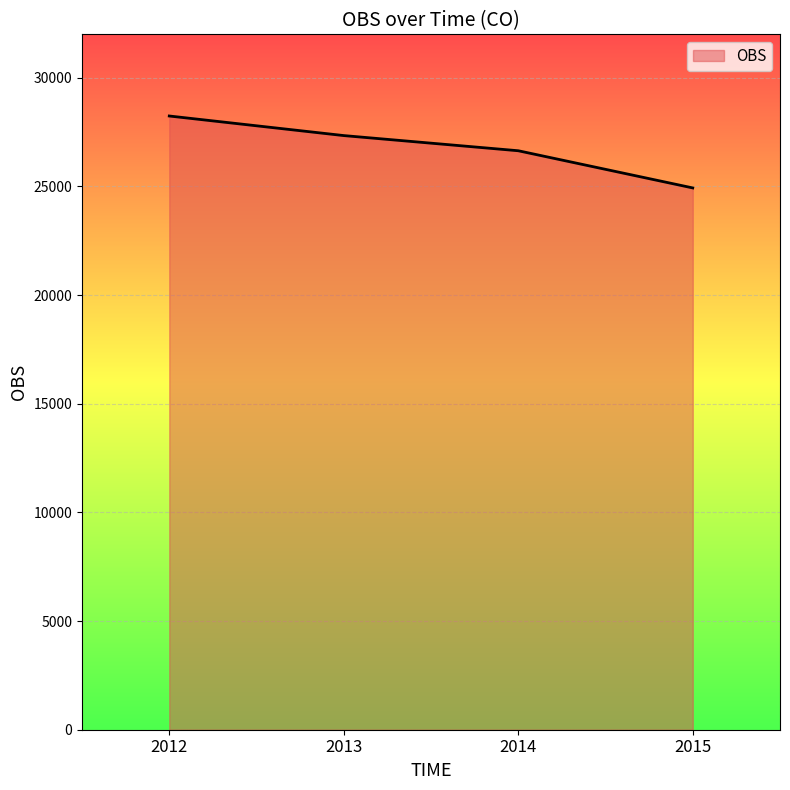

The chart shows a value of 6185 at 2014. True or false?

False